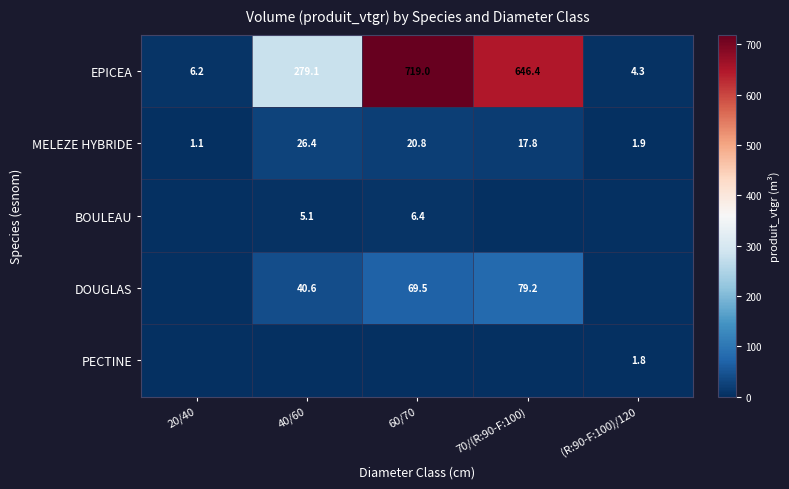

What is the difference between the maximum and second lowest values in the BOULEAU series?

6.4